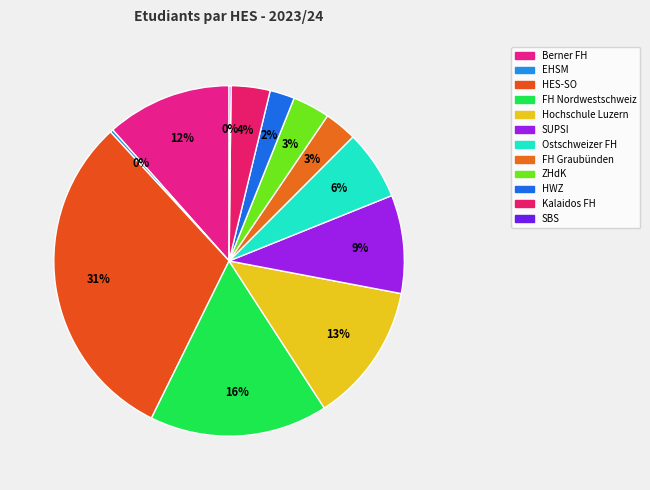

Is it true that FH Nordwestschweiz is 16% of the pie?

True